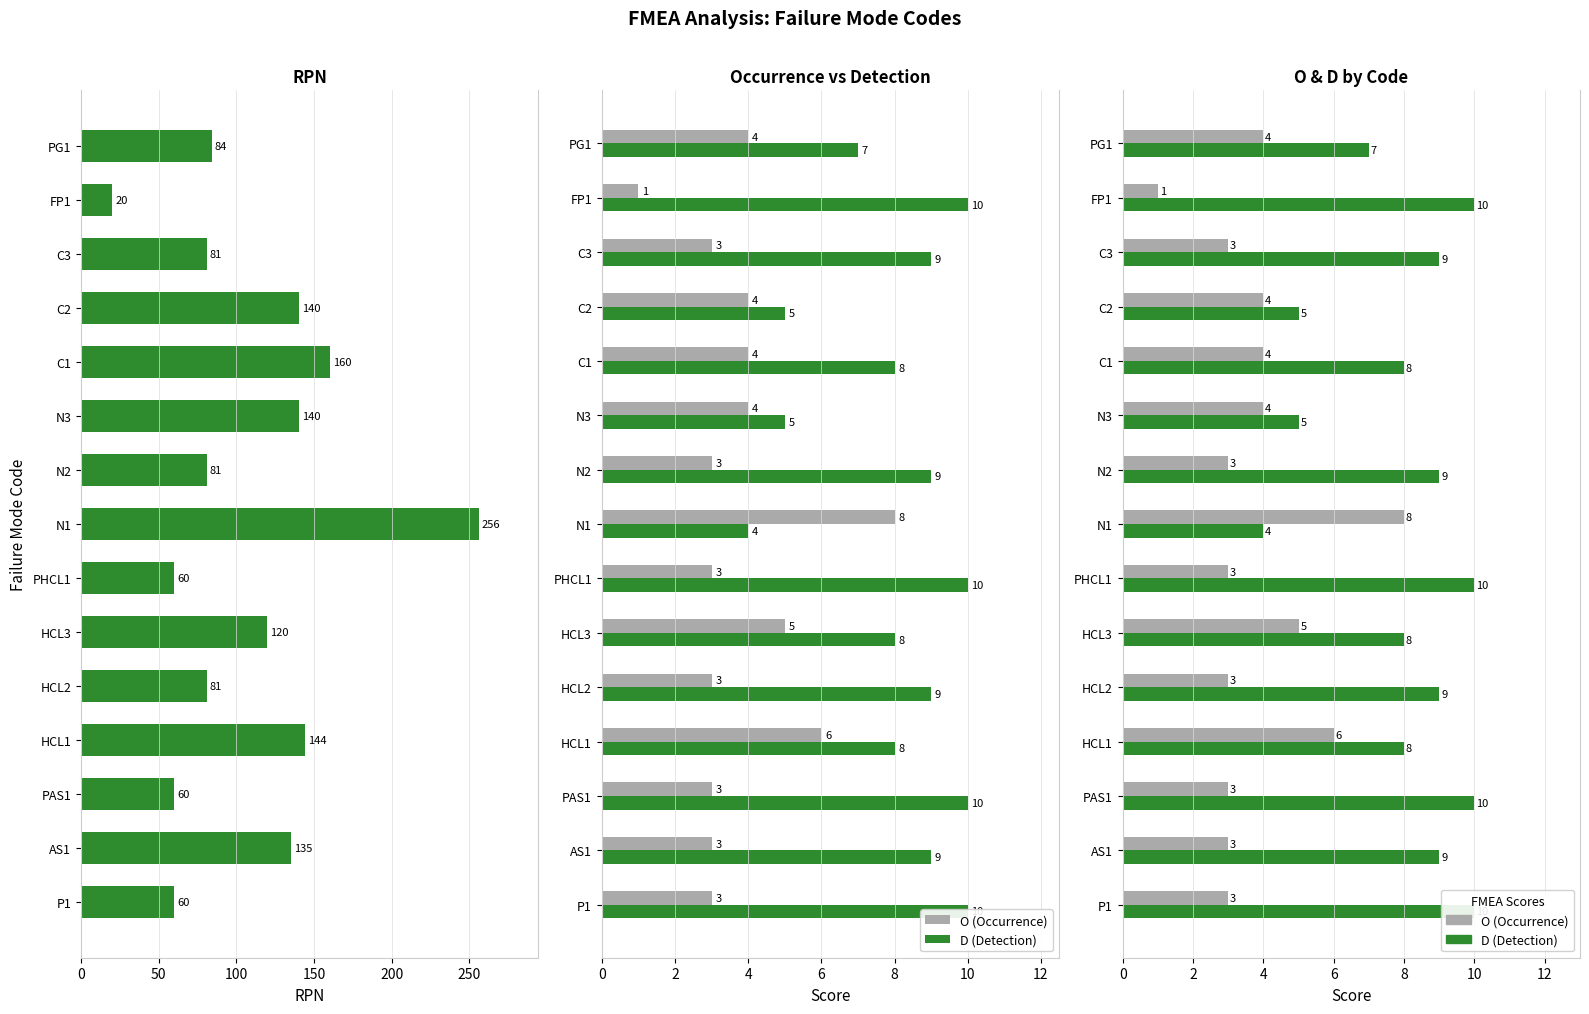

Reading left to right, extract all data points from this chart.

RPN: 60	135	60	144	81	120	60	256	81	140	160	140	81	20	84
O (Occurrence): 3	3	3	6	3	5	3	8	3	4	4	4	3	1	4
D (Detection): 10	9	10	8	9	8	10	4	9	5	8	5	9	10	7